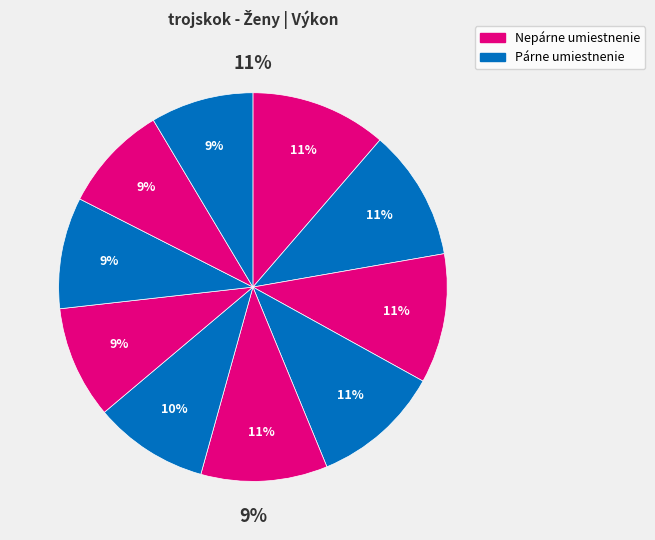

Is it true that Hubayová Lea is 3% of the pie?

False